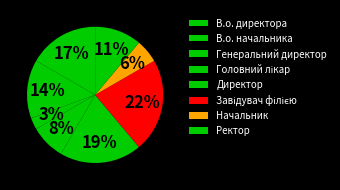

How many segments does this pie chart have?

8